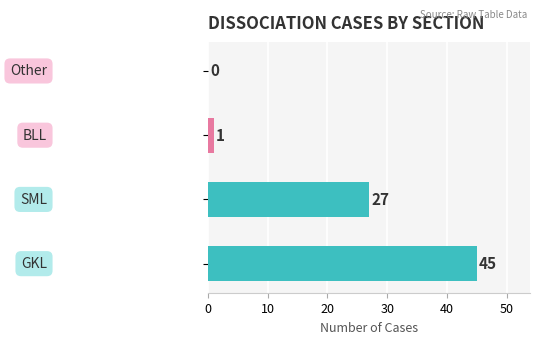

What is the maximum value shown in the chart?

45